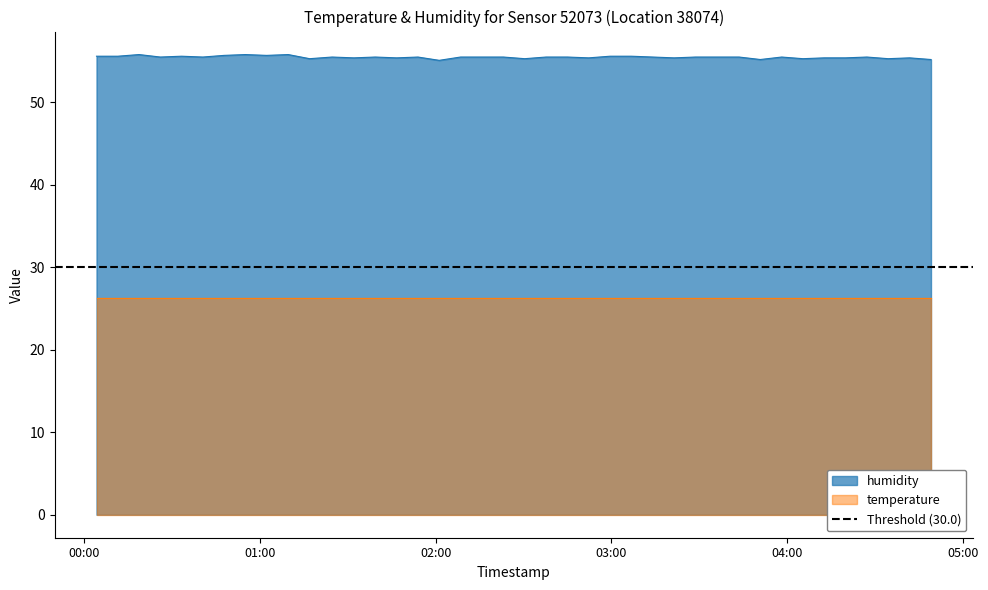

List the labels in order of value, largest first.

2022-08-01T00:18:42, 2022-08-01T00:55:00, 2022-08-01T01:09:39, 2022-08-01T00:47:45, 2022-08-01T01:02:16, 2022-08-01T00:04:11, 2022-08-01T00:11:27, 2022-08-01T00:33:13, 2022-08-01T02:59:33, 2022-08-01T03:06:50, 2022-08-01T00:25:58, 2022-08-01T00:40:29, 2022-08-01T01:24:37, 2022-08-01T01:39:21, 2022-08-01T01:53:56, 2022-08-01T02:08:29, 2022-08-01T02:15:46, 2022-08-01T02:23:07, 2022-08-01T02:37:41, 2022-08-01T02:44:58, 2022-08-01T03:14:08, 2022-08-01T03:28:44, 2022-08-01T03:36:02, 2022-08-01T03:43:36, 2022-08-01T03:58:09, 2022-08-01T04:27:14, 2022-08-01T01:32:04, 2022-08-01T01:46:40, 2022-08-01T02:52:16, 2022-08-01T03:21:25, 2022-08-01T04:12:41, 2022-08-01T04:19:56, 2022-08-01T04:41:49, 2022-08-01T01:16:58, 2022-08-01T02:30:24, 2022-08-01T04:05:25, 2022-08-01T04:34:33, 2022-08-01T03:50:52, 2022-08-01T04:49:09, 2022-08-01T02:01:12